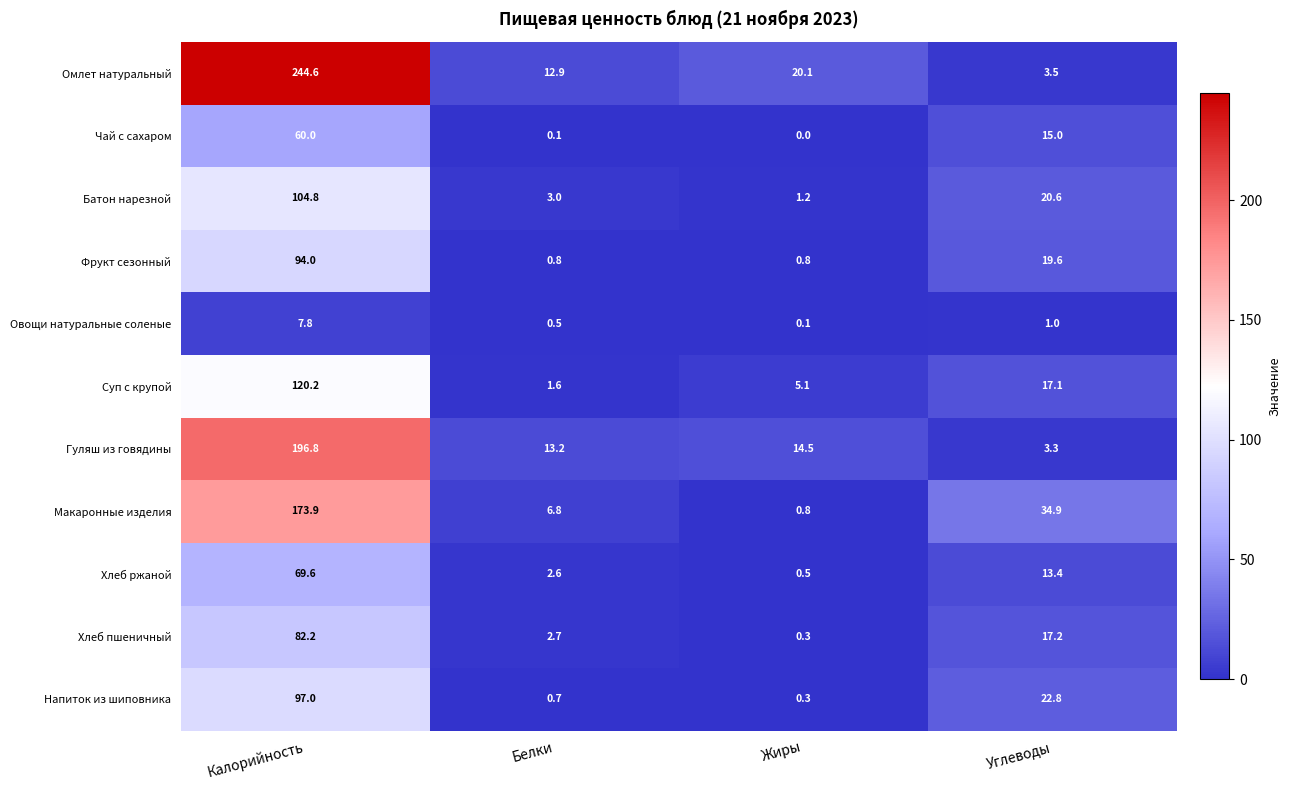

What is the difference between the second highest and minimum values in the Омлет натуральный series?

16.6